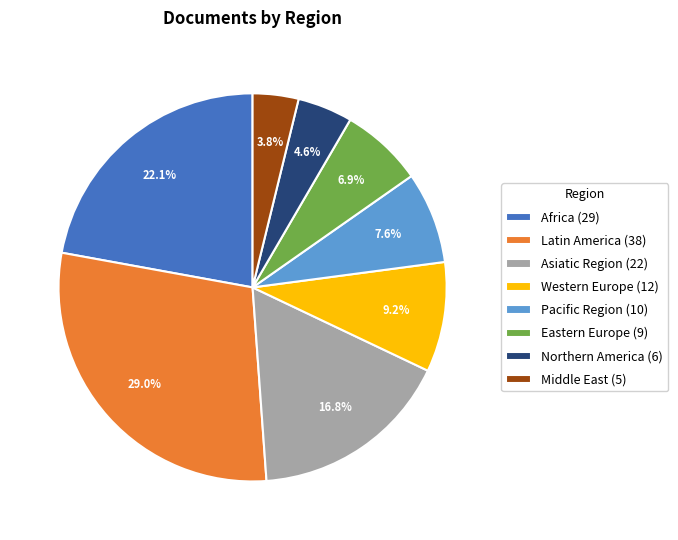

What portion of the pie excludes Middle East?

96.2%